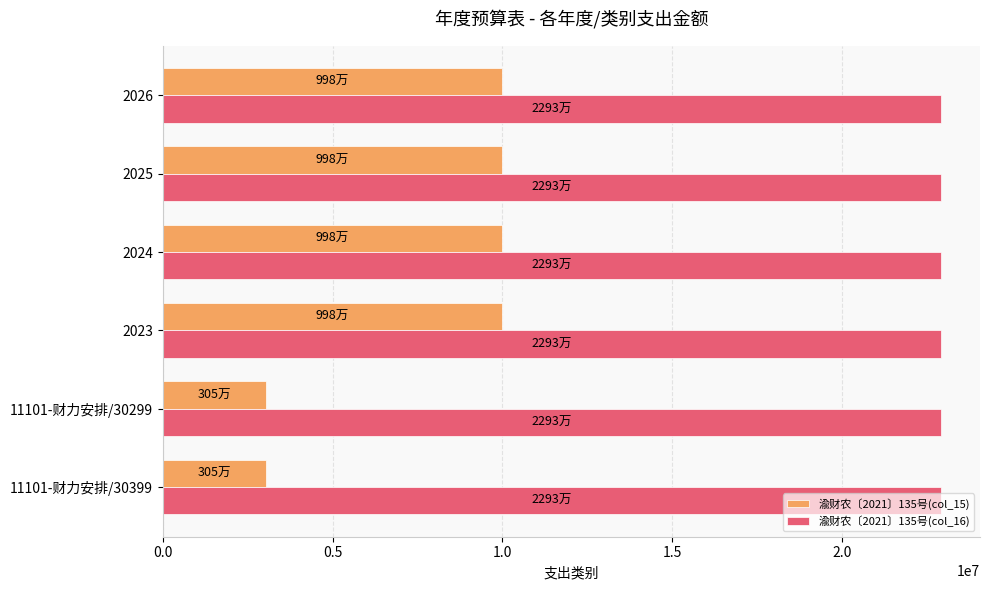

Which series has the largest range (max minus min)?

渝财农〔2021〕135号(col_15)